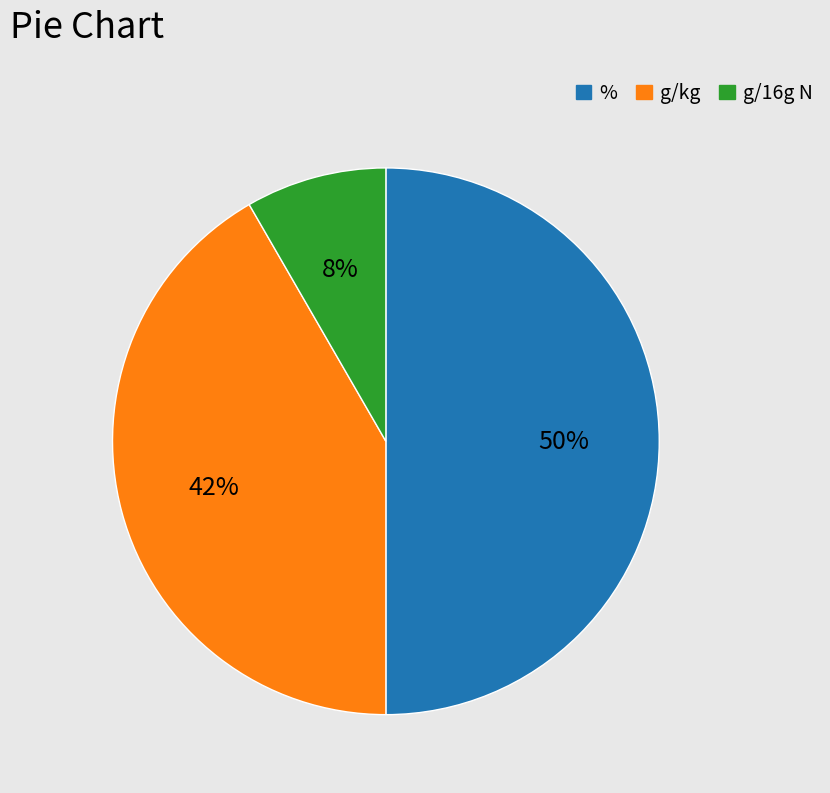

Which slice is the largest?

%